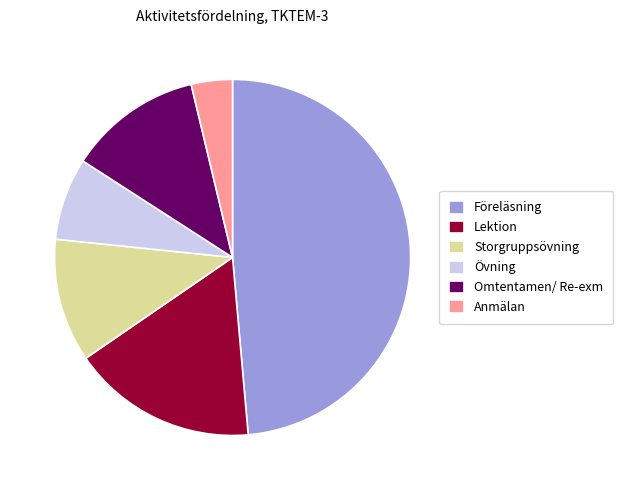

Is there a majority slice in this chart?

No